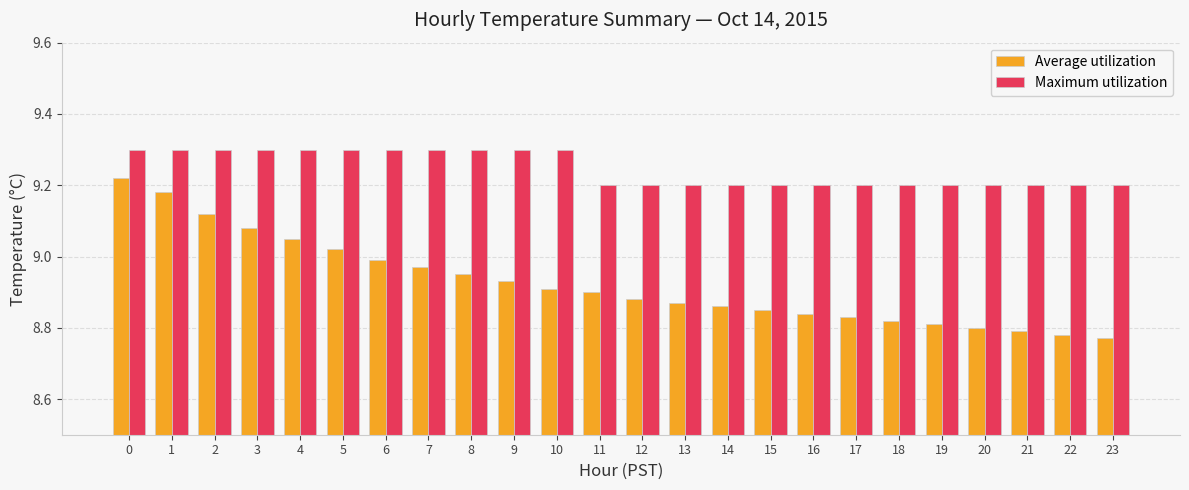

List the series in order of their peak value, lowest first.

Average utilization, Maximum utilization